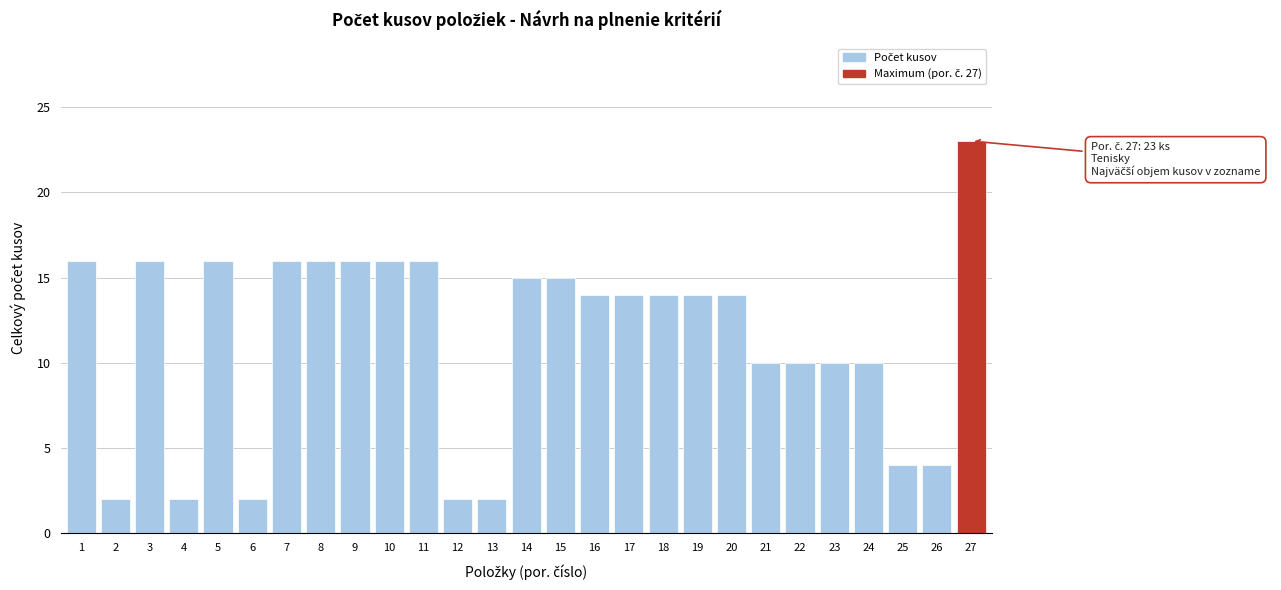

Reading left to right, transcribe all the data shown in this chart.

16	2	16	2	16	2	16	16	16	16	16	2	2	15	15	14	14	14	14	14	10	10	10	10	4	4	23